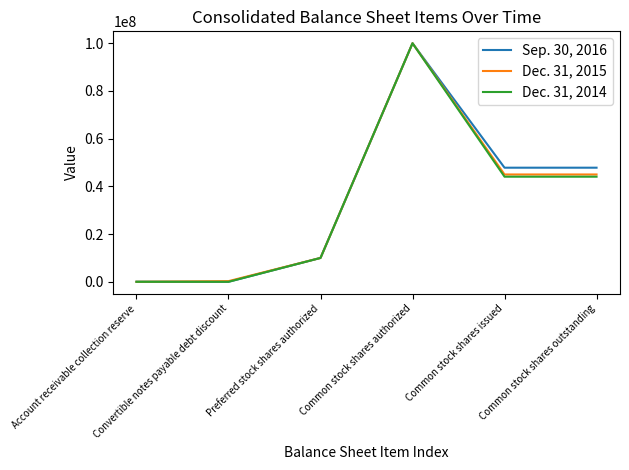

List the series in order of their overall mean, lowest first.

Dec. 31, 2014, Dec. 31, 2015, Sep. 30, 2016